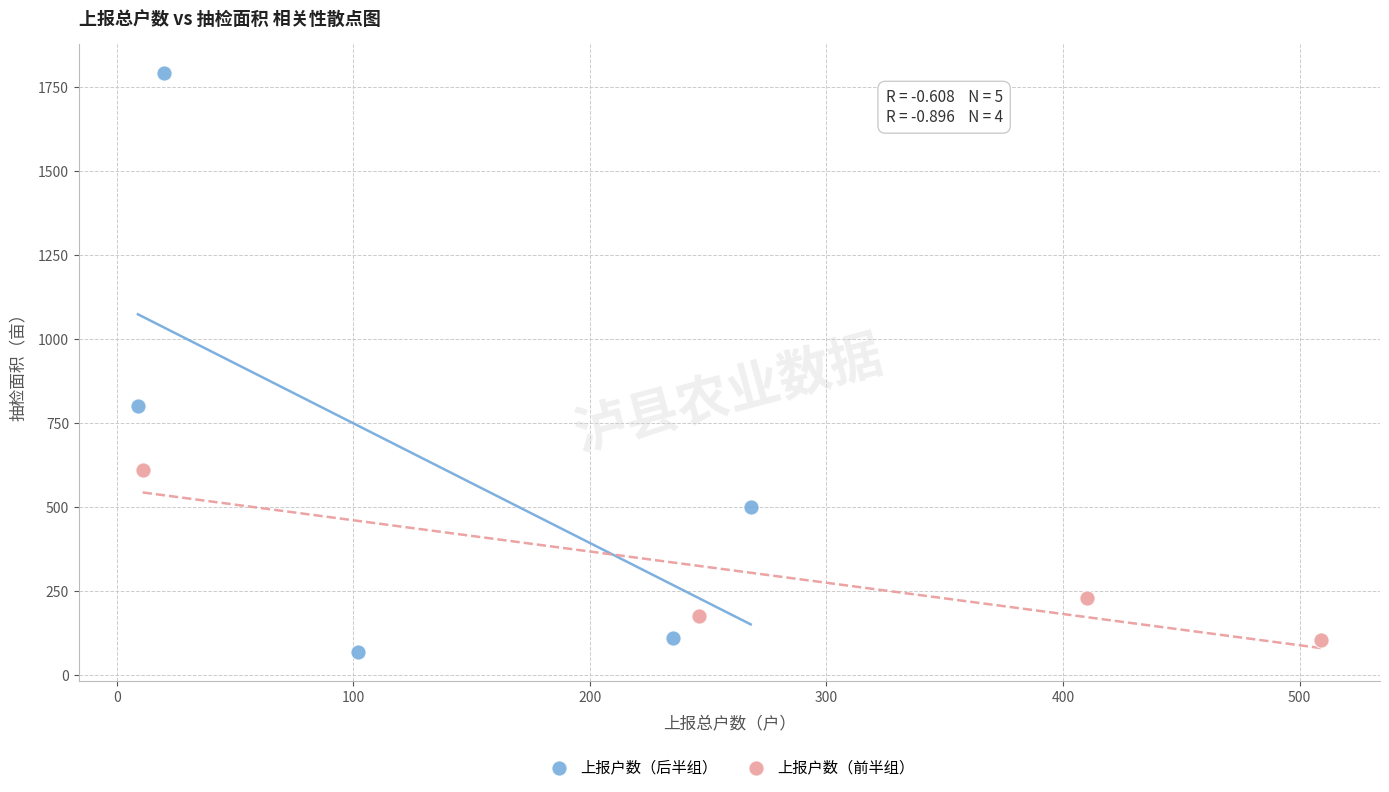

Which series has the widest spread of Y values?

上报户数（后半组）